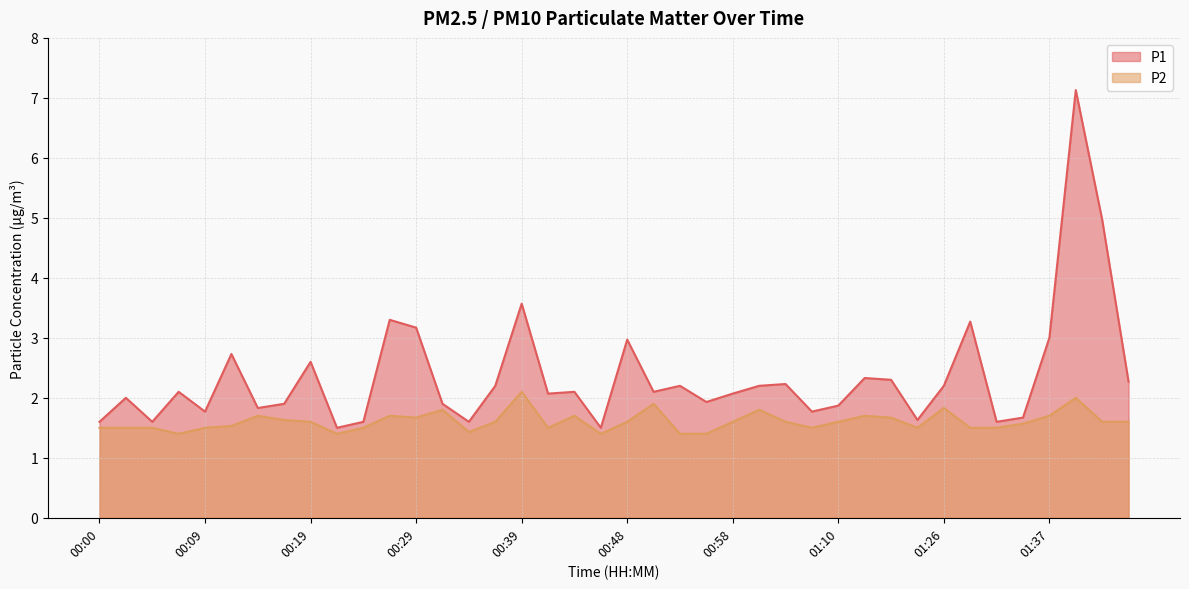

What is the lowest value of the P1 series?

1.5